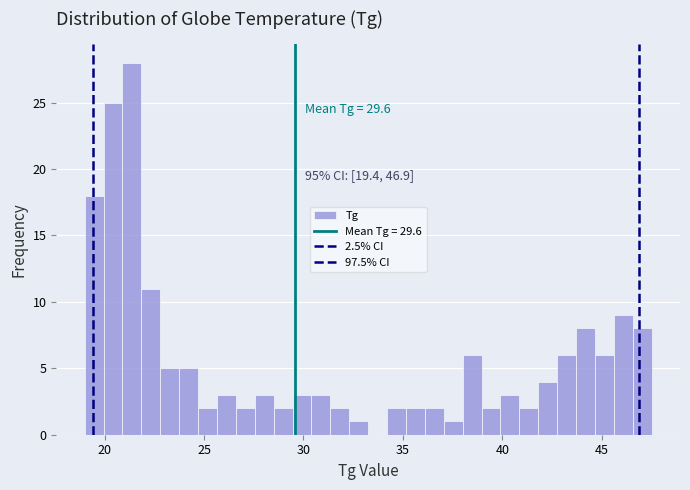

Read against the x-axis, roughly where is the centre of the tallest bar?

21.5